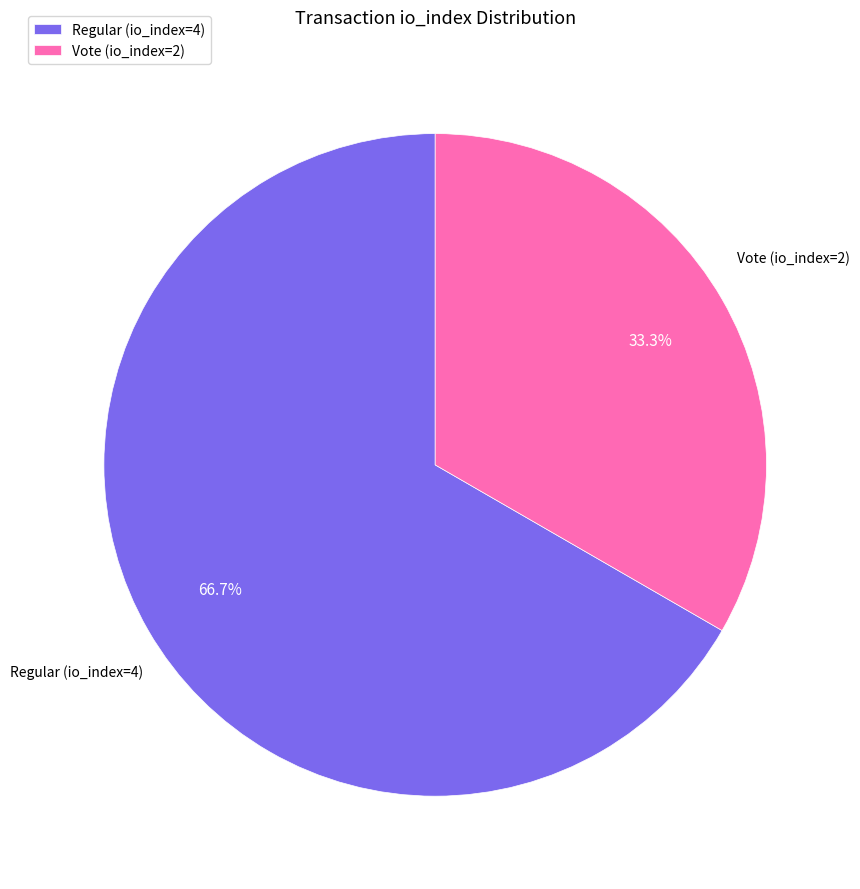

How many segments does this pie chart have?

2